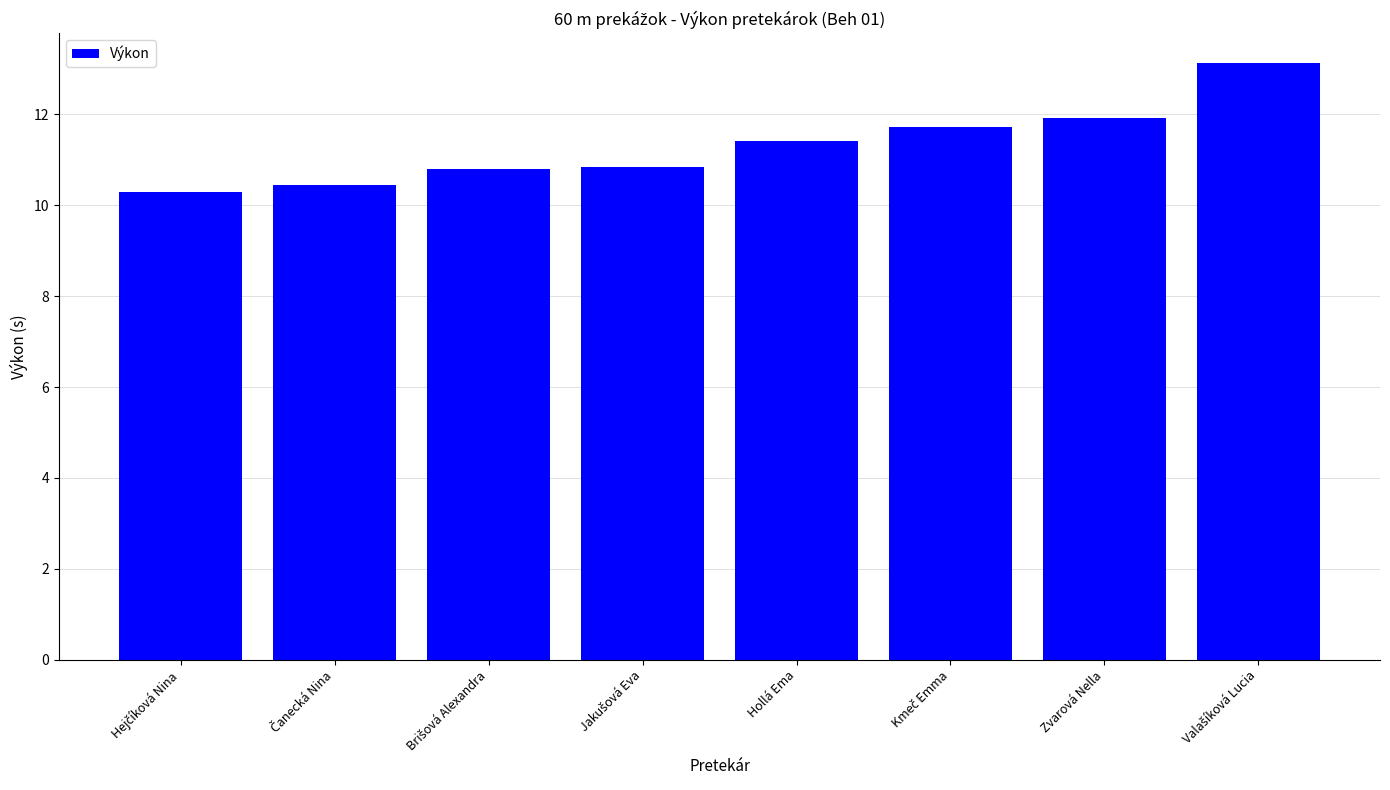

What is the difference between the second highest and minimum values?

1.6